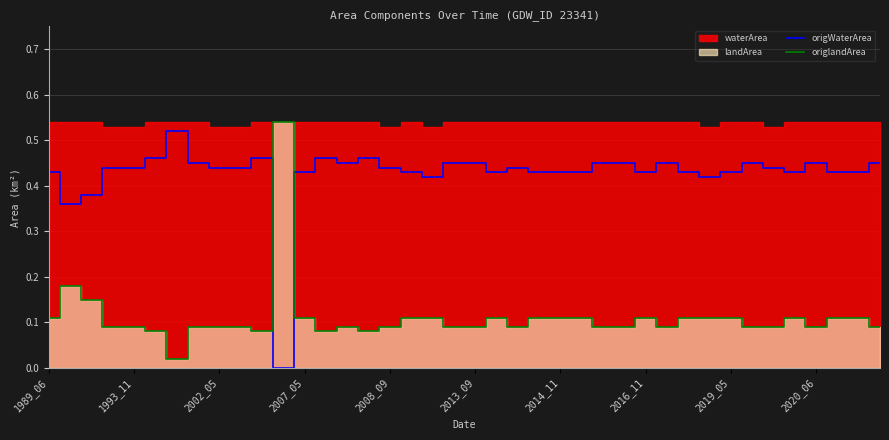

How many times do origWaterArea and origlandArea cross each other?

2